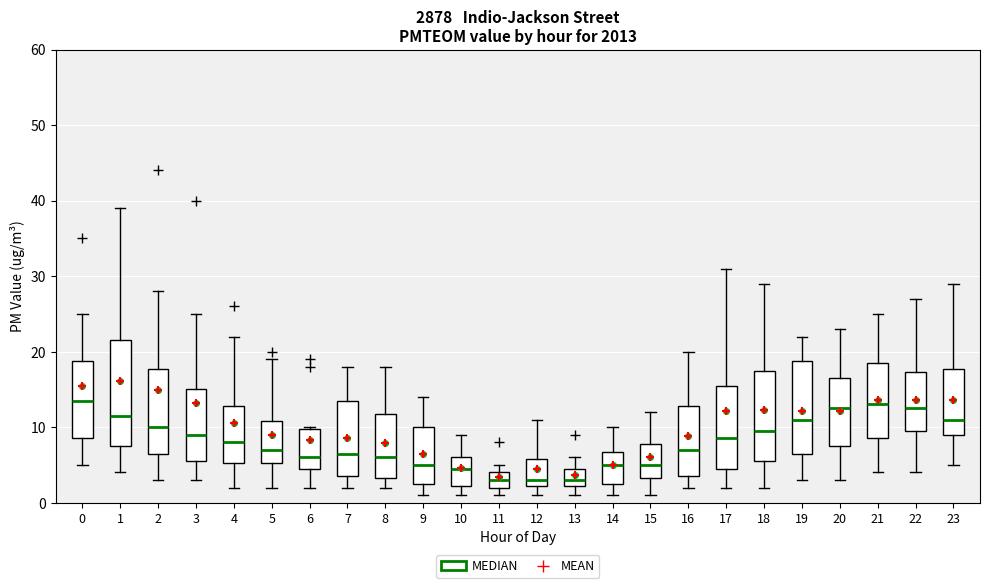

Where does the median line of the box at x = 5 sit on the y-axis? The values are not printed on the chart, so give them approximately, as read against the axis.

7